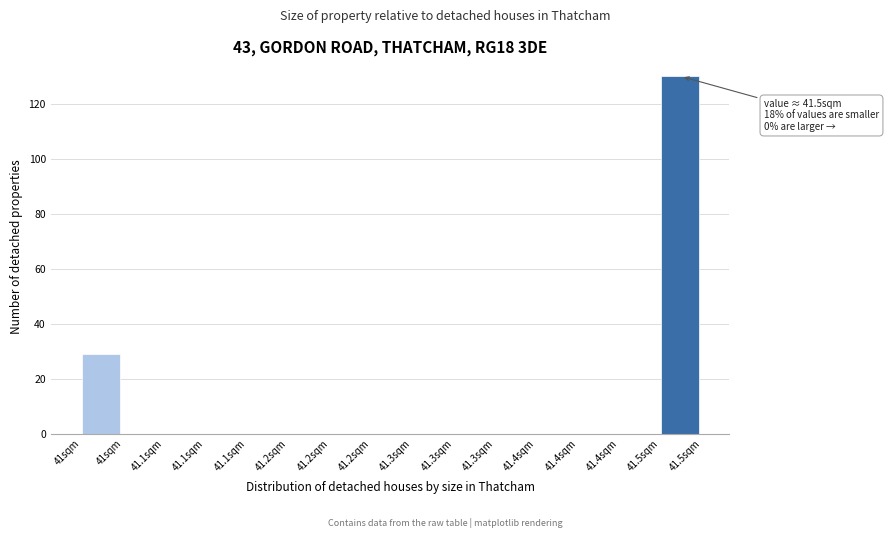

How many data points does each series have?

15